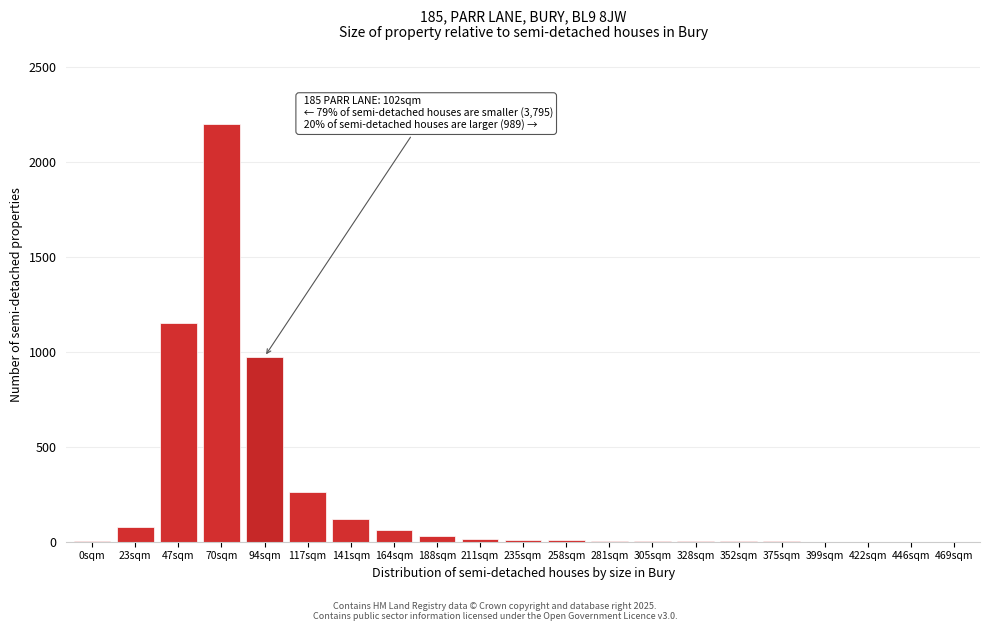

Between 164sqm and 47sqm, which is larger?

47sqm